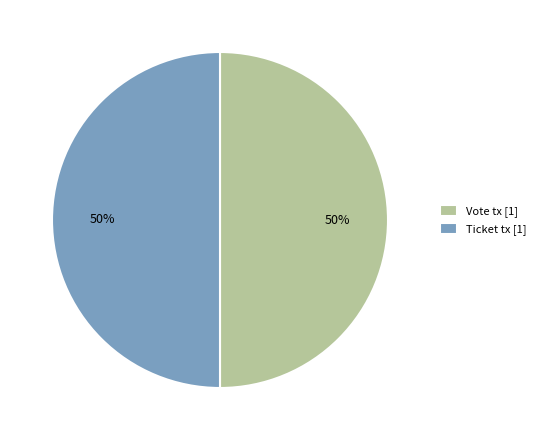

How many slices are in this pie chart?

2